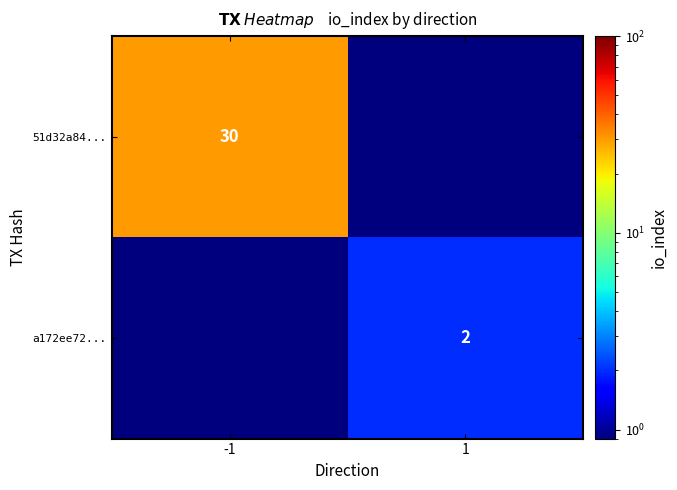

True or false: 51d32a84... has a value of 45.6 at -1.

False